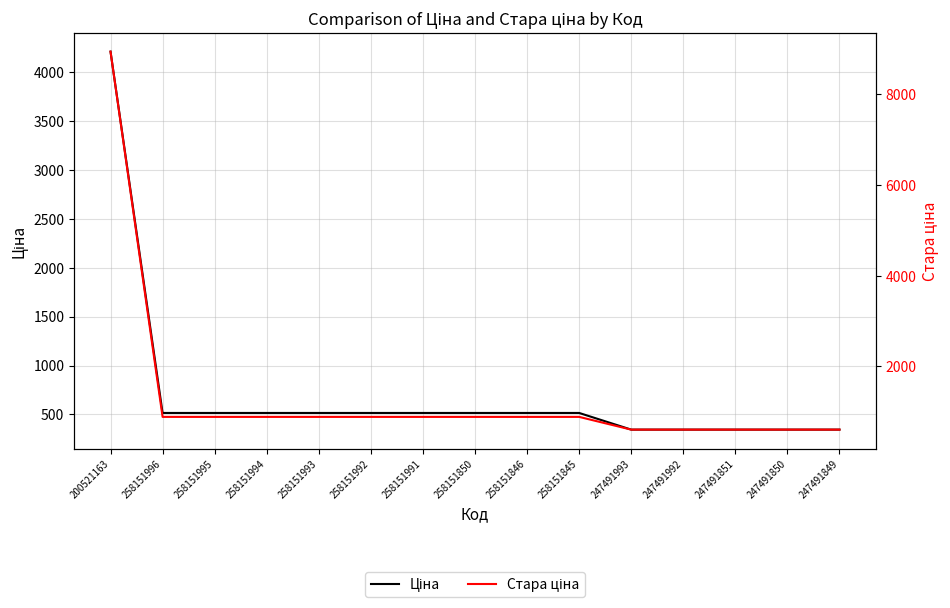

The value of Стара ціна at 258151995 is 1344.3. True or false?

False